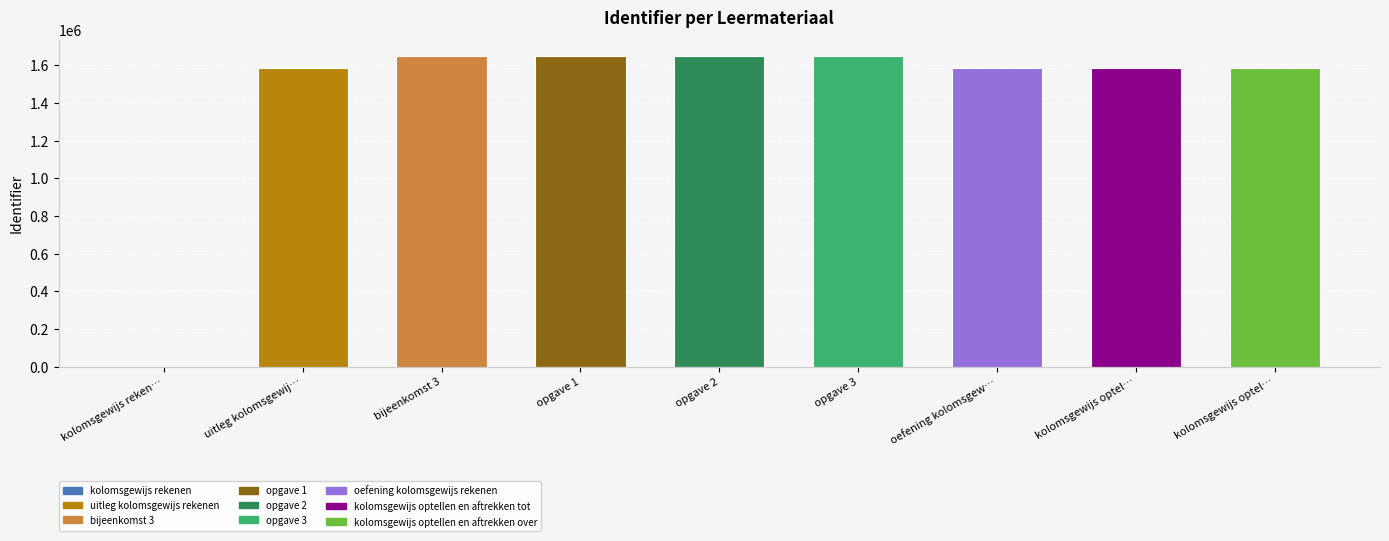

The chart shows a value of 2690085 at kolomsgewijs optellen en aftrekken over. True or false?

False